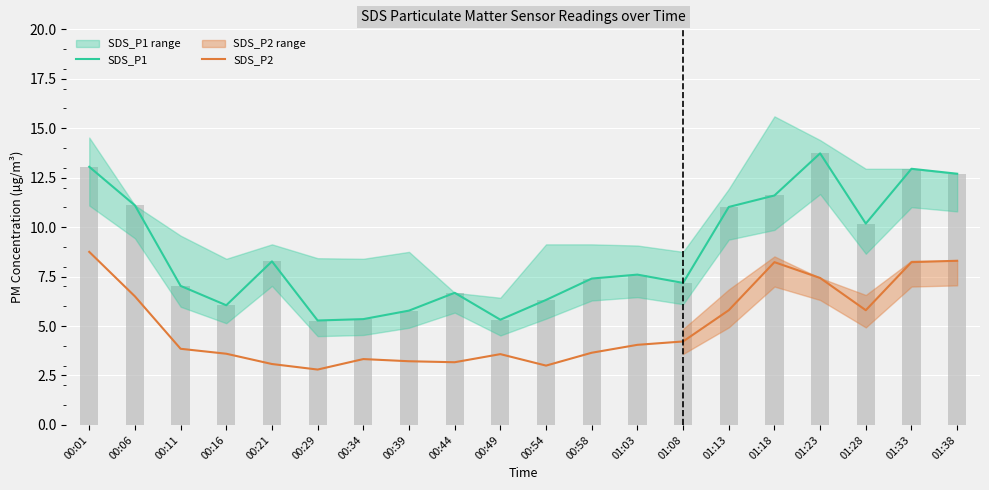

Which category has the highest value across all series?

01:23